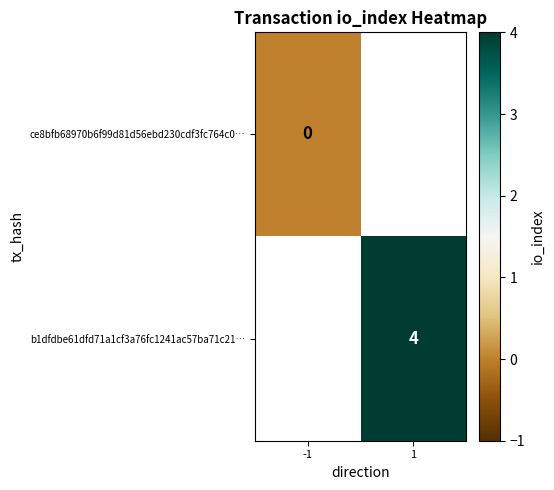

Is it true that b1dfdbe61dfd71a1cf3a76fc1241ac57ba71c21… equals 6 at 1?

False